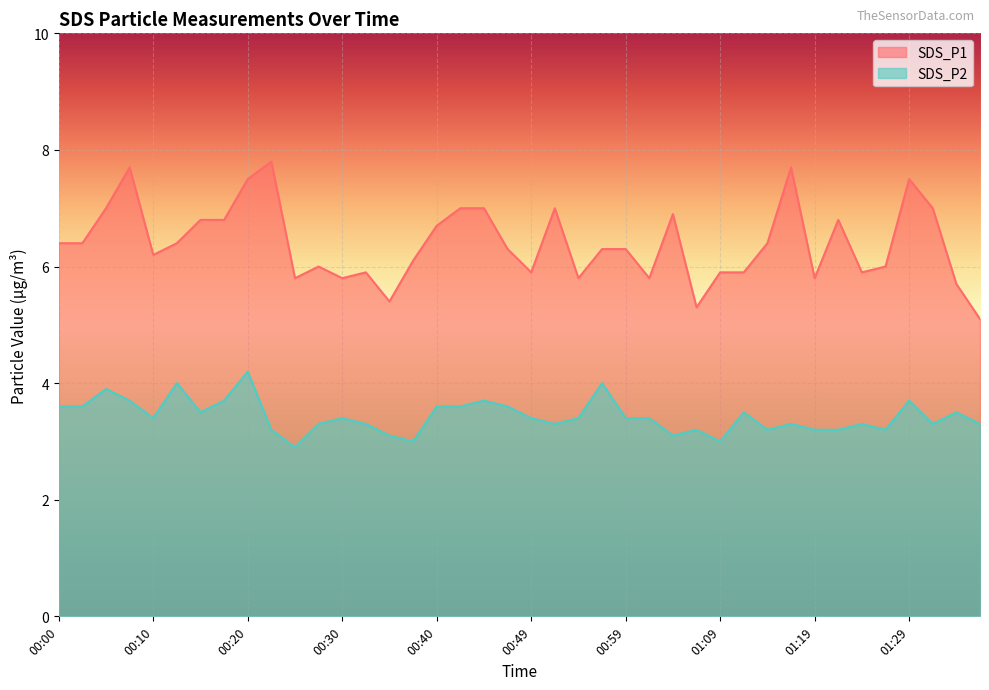

List the series in order of their overall mean, highest first.

SDS_P1, SDS_P2